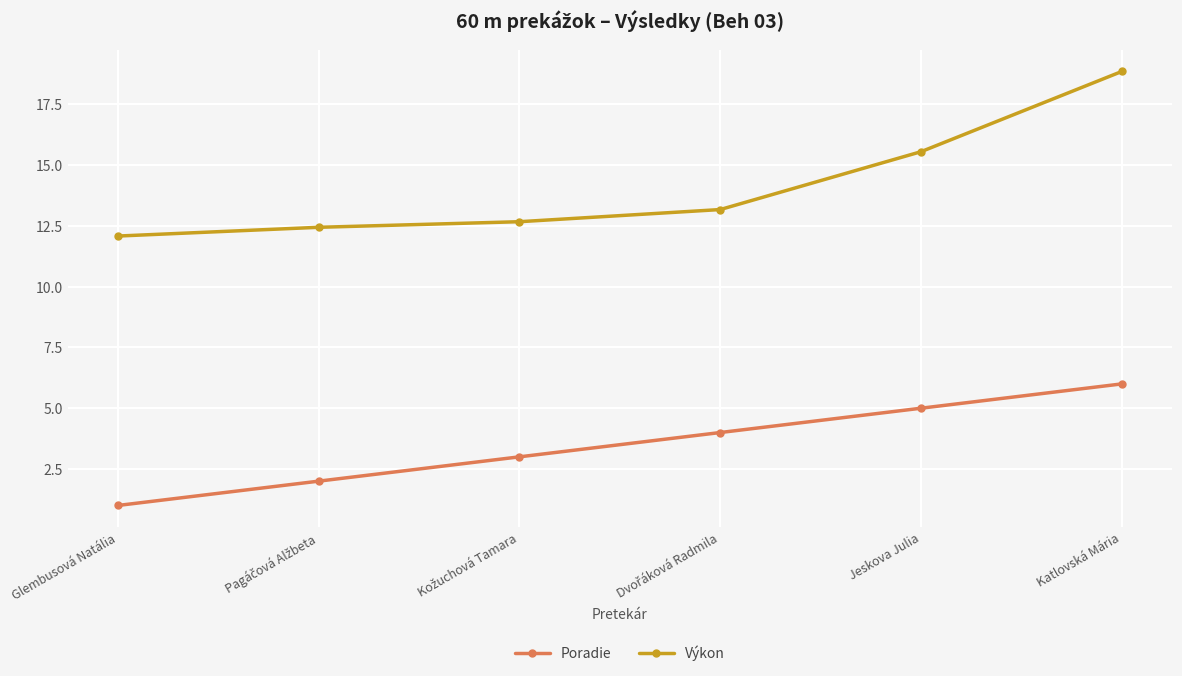

True or false: Výkon and Poradie intersect in this chart.

False